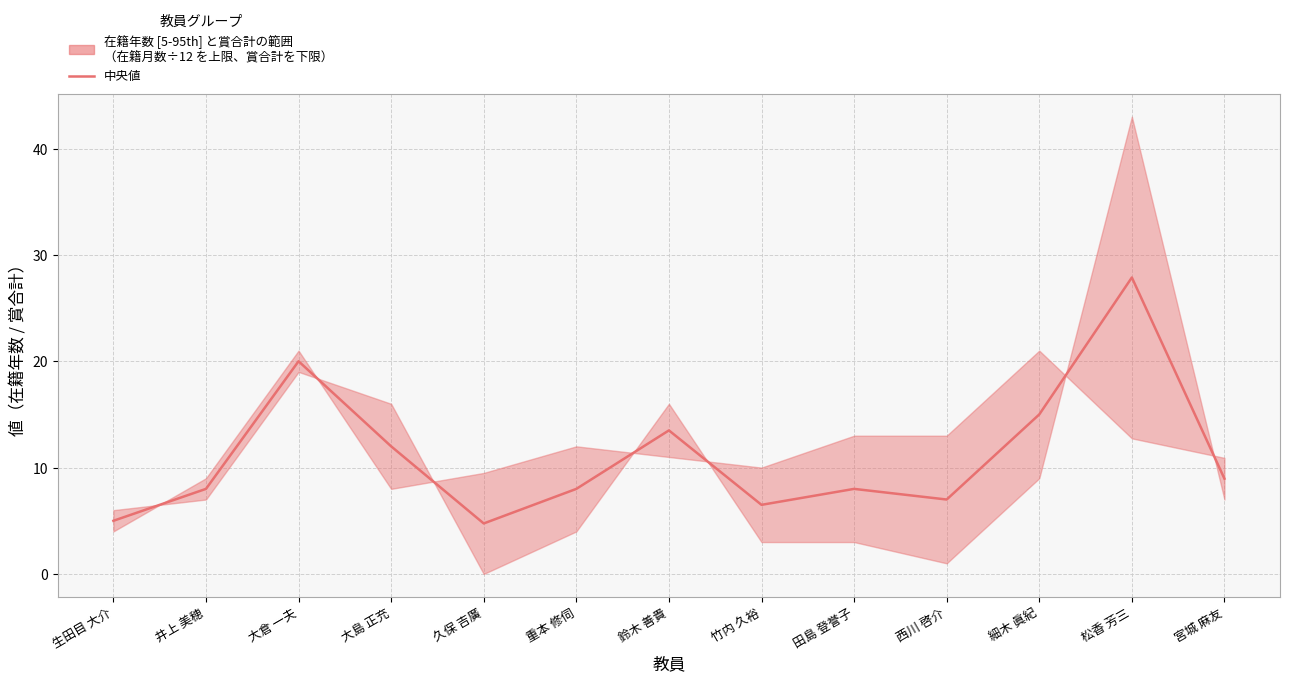

The chart shows a value of 12.1 at 西川 啓介. True or false?

False